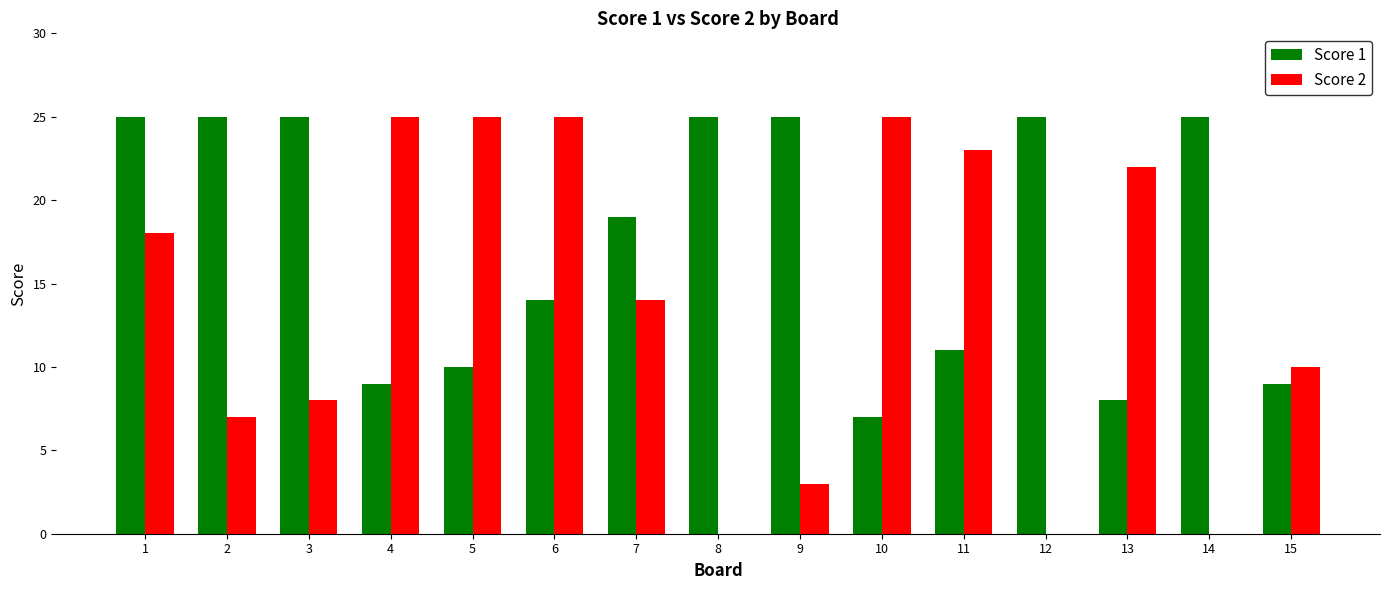

Is the value of Score 1 at 15 greater than the value of Score 2 at 5?

No